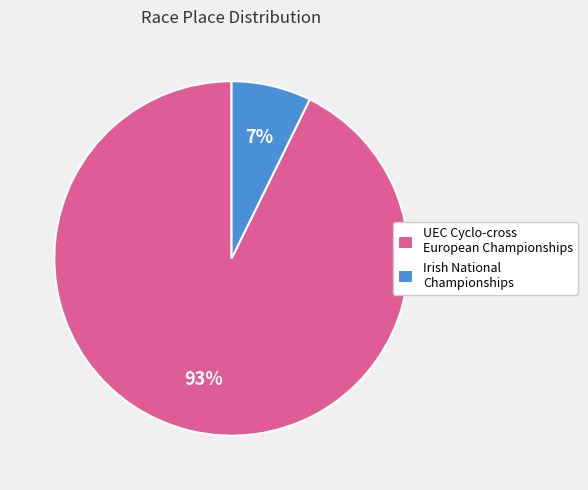

To the nearest percent, what is the average slice percentage?

50%